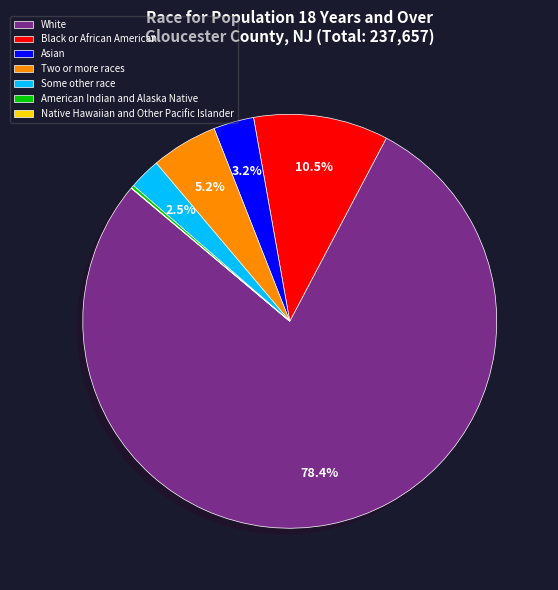

To the nearest percent, what is the difference between the largest and smallest slice percentages?

78%